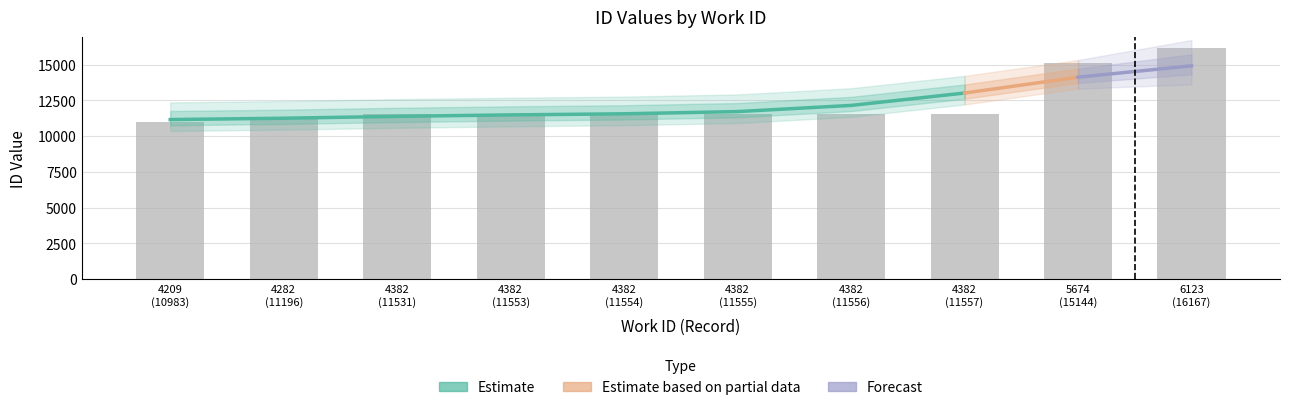

Between 4382
(11531) and 4282
(11196), which is larger?

4382
(11531)